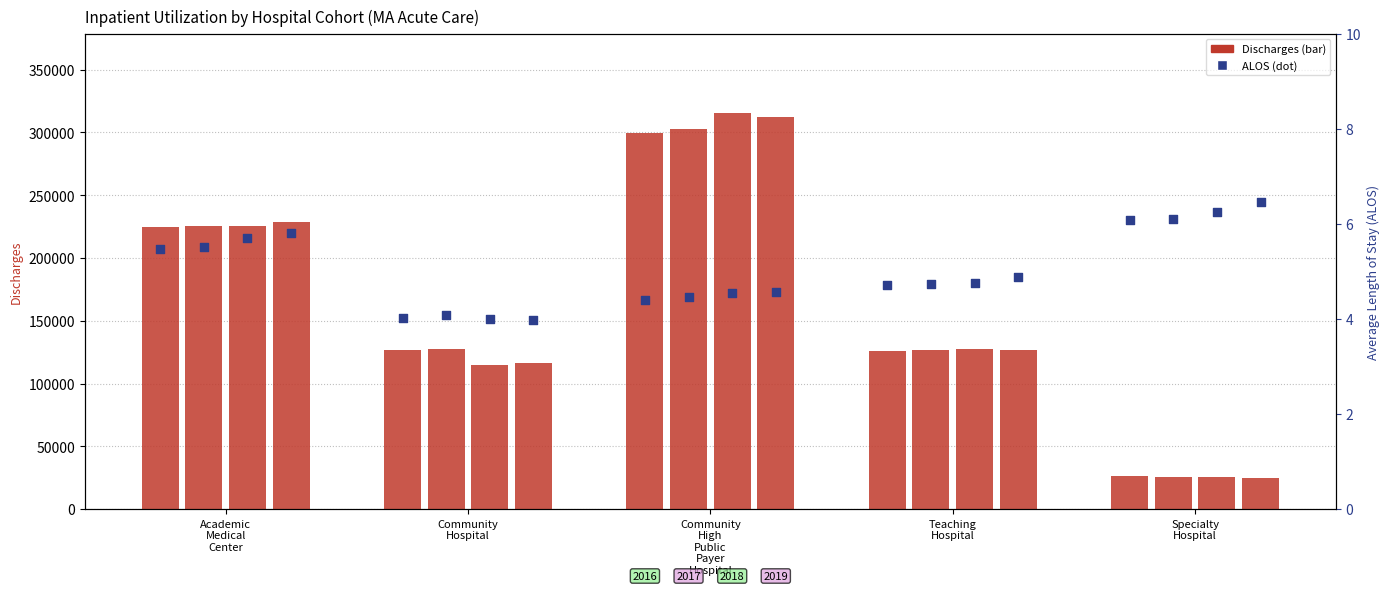

Which series has the largest Y range (max minus min)?

2018 Discharges